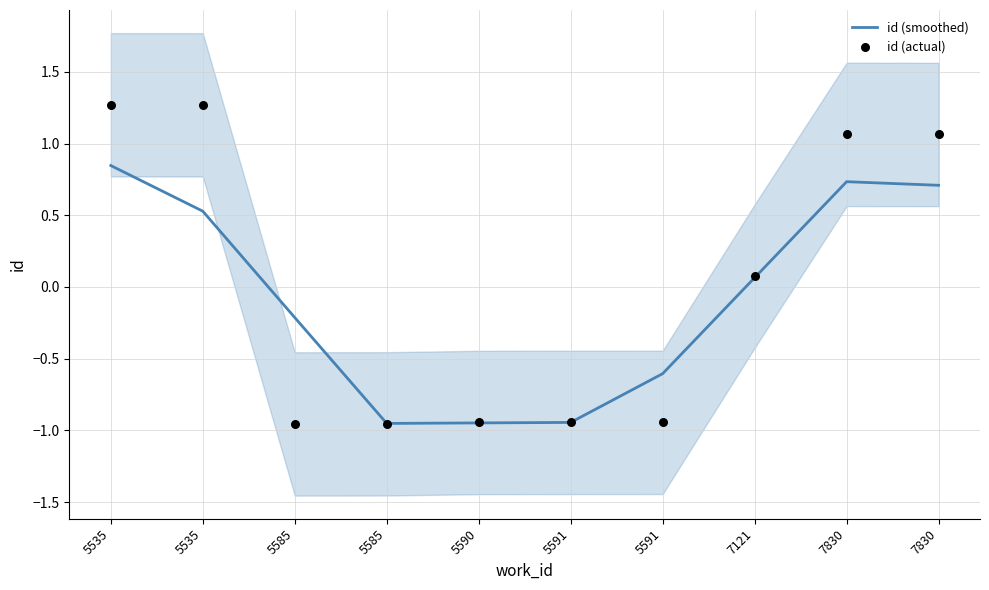

What is the total value across all series at 5535?

2.1